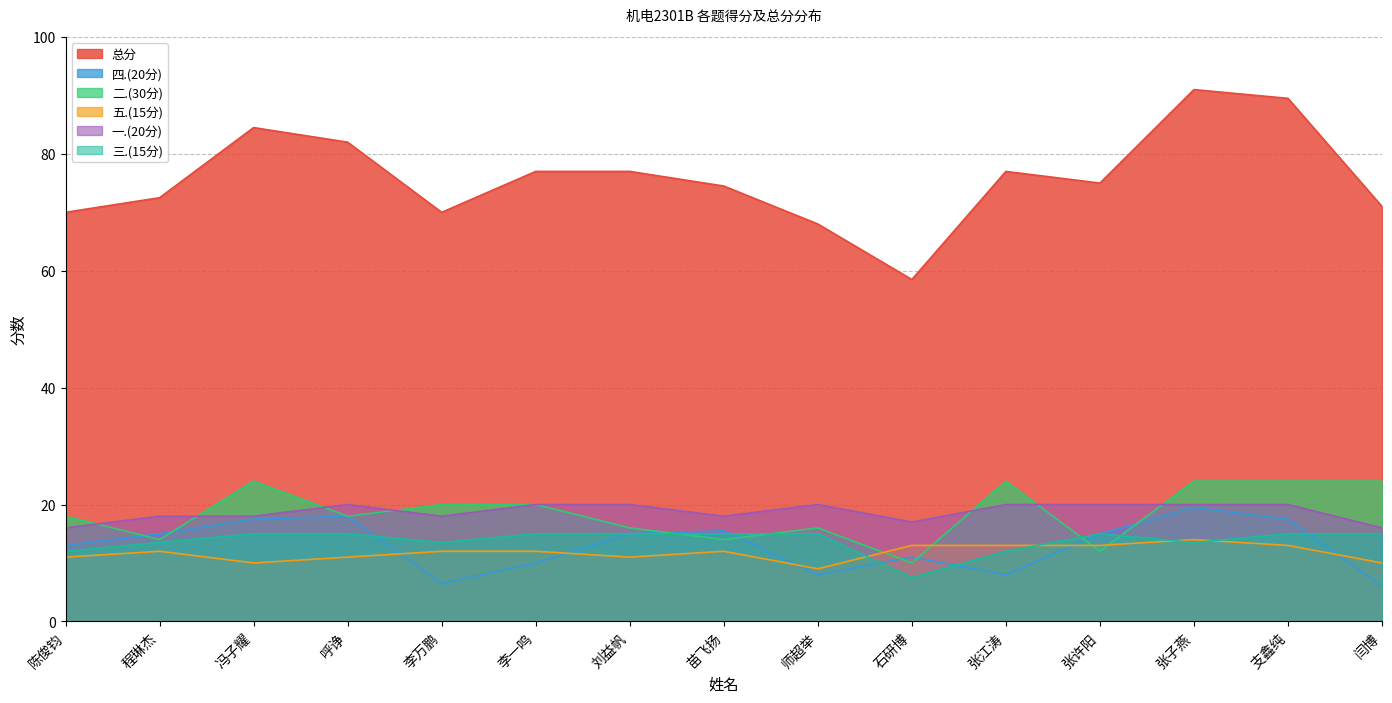

How many values in the 四.(20分) series are below 15?

7